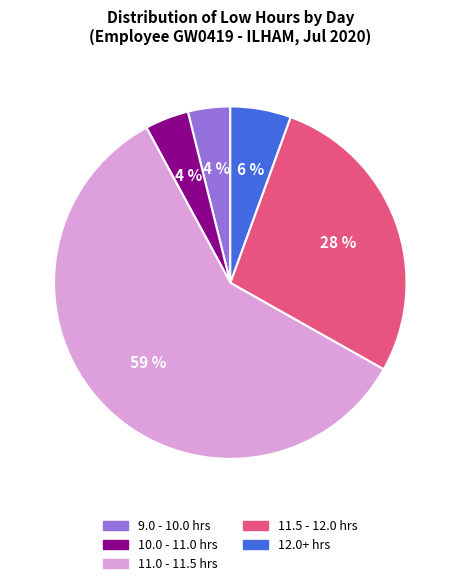

How many segments does this pie chart have?

5